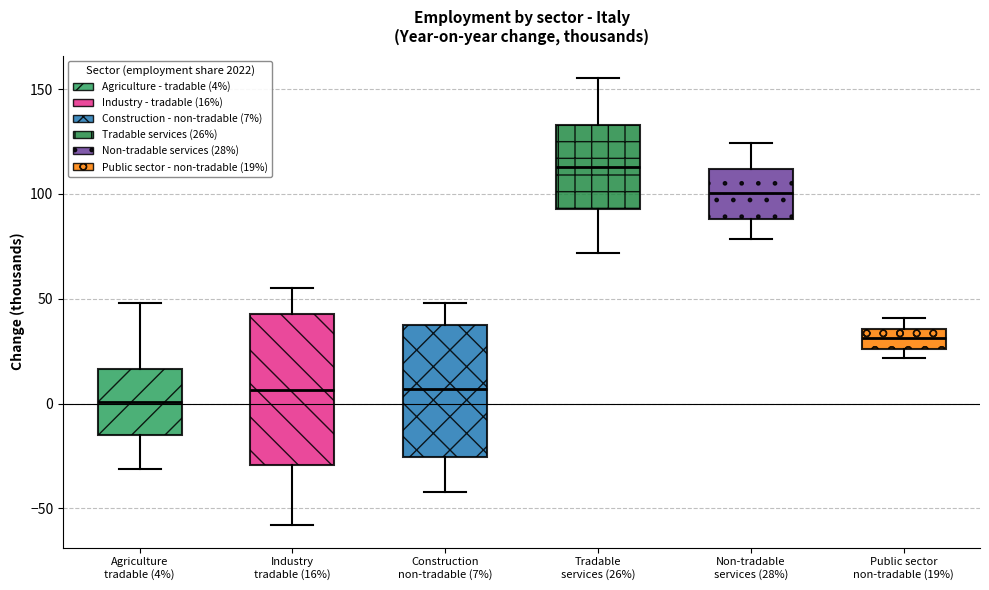

Which box's median line is the lowest?

Agriculture tradable (4%)